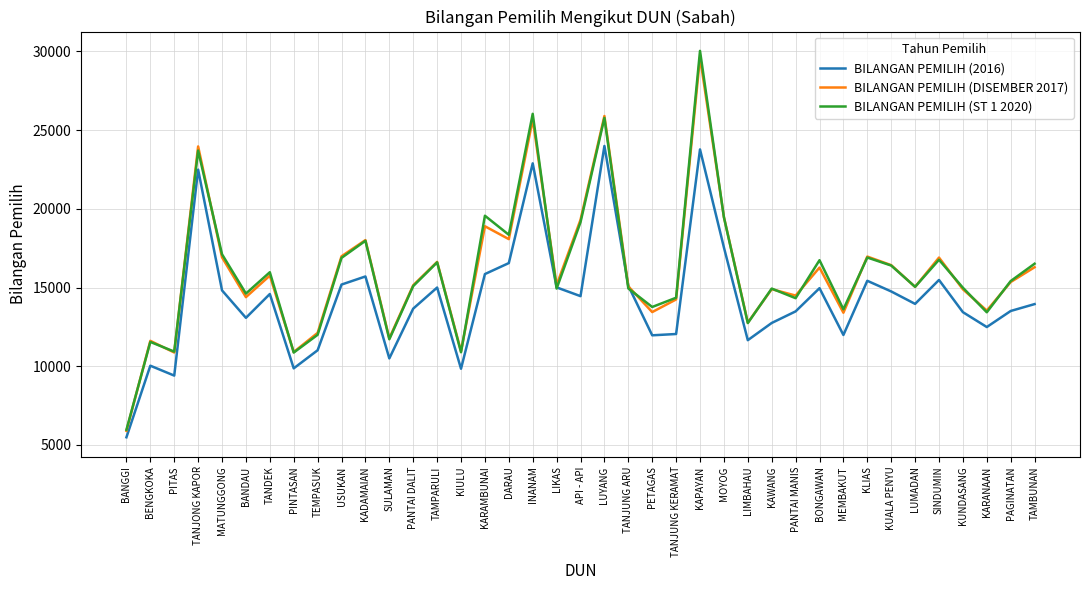

List the series in order of their peak value, lowest first.

BILANGAN PEMILIH (2016), BILANGAN PEMILIH (DISEMBER 2017), BILANGAN PEMILIH (ST 1 2020)